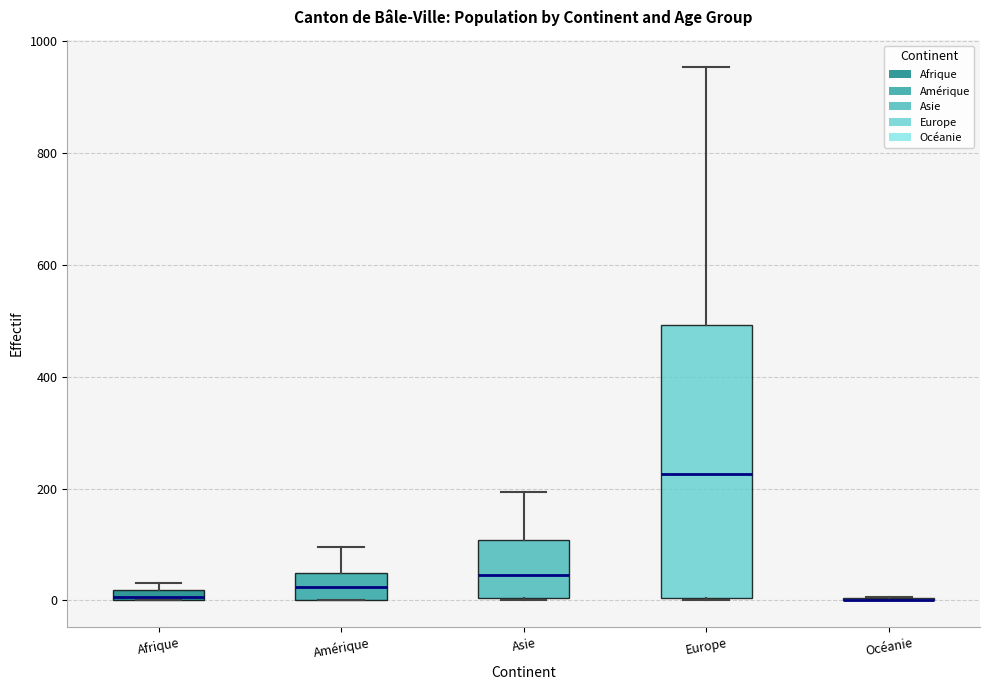

Where is the lower edge of the box for Afrique on the y-axis? The values are not printed on the chart, so give them approximately, as read against the axis.

0